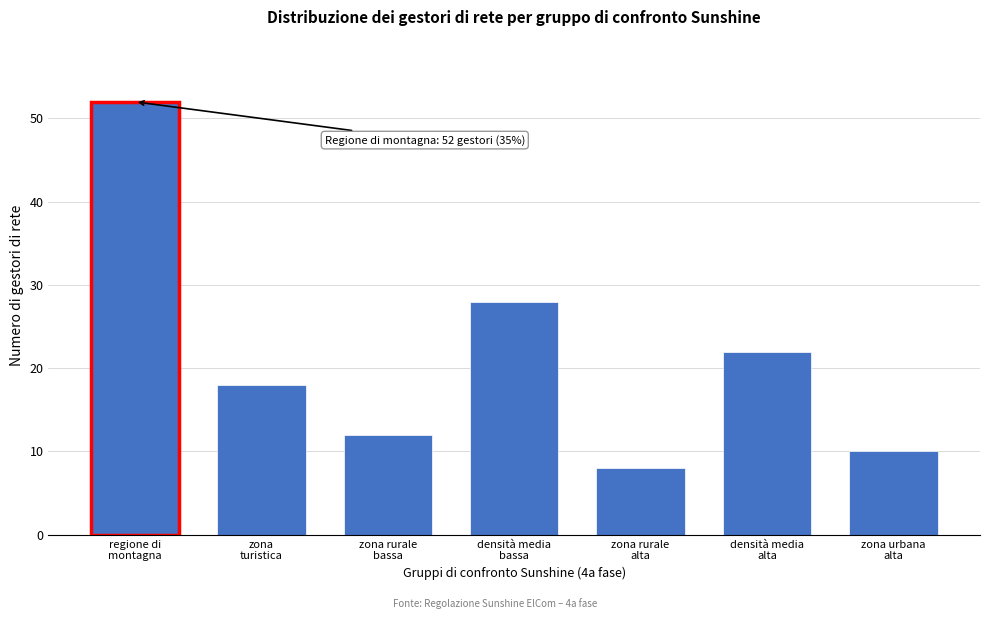

Reading left to right, transcribe all the data shown in this chart.

52	18	12	28	8	22	10